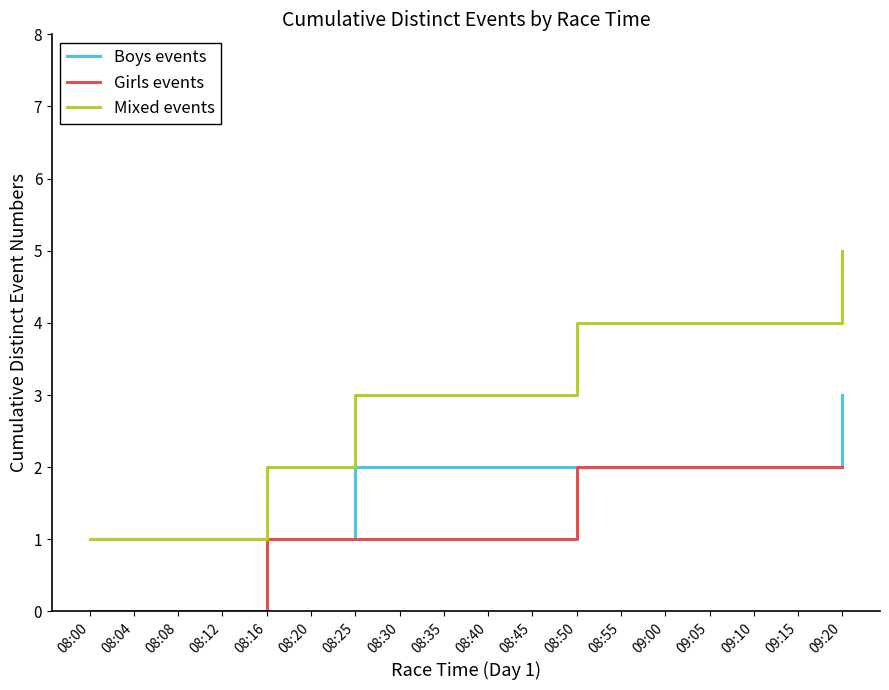

How many Boys events values are between 1 and 2?

17